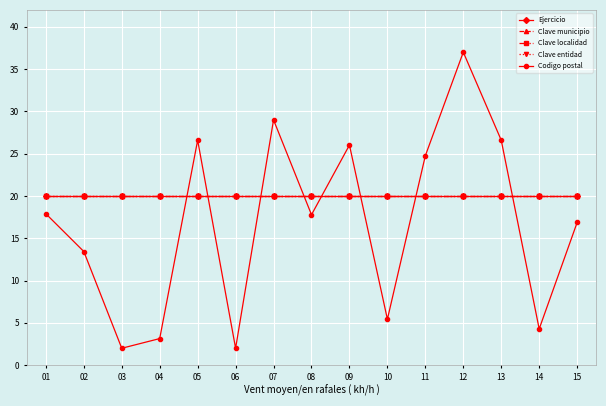

Is this an area chart (filled region under the line)?

No